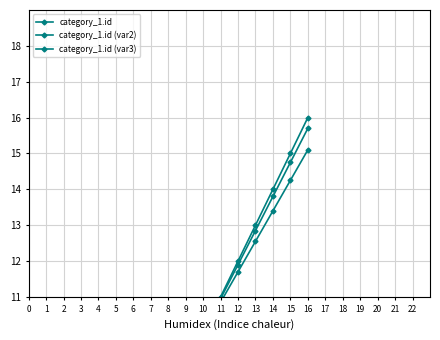

True or false: category_1.id (var3) and category_1.id (var2) cross at least once.

False